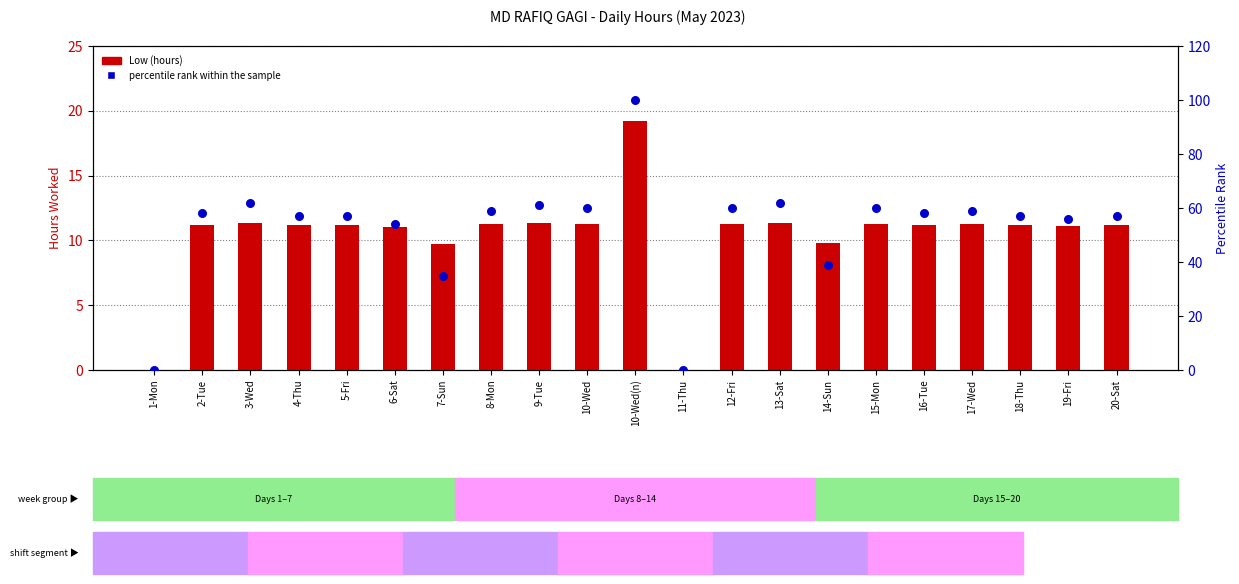

What is the total value across all series at 12-Fri?

71.3